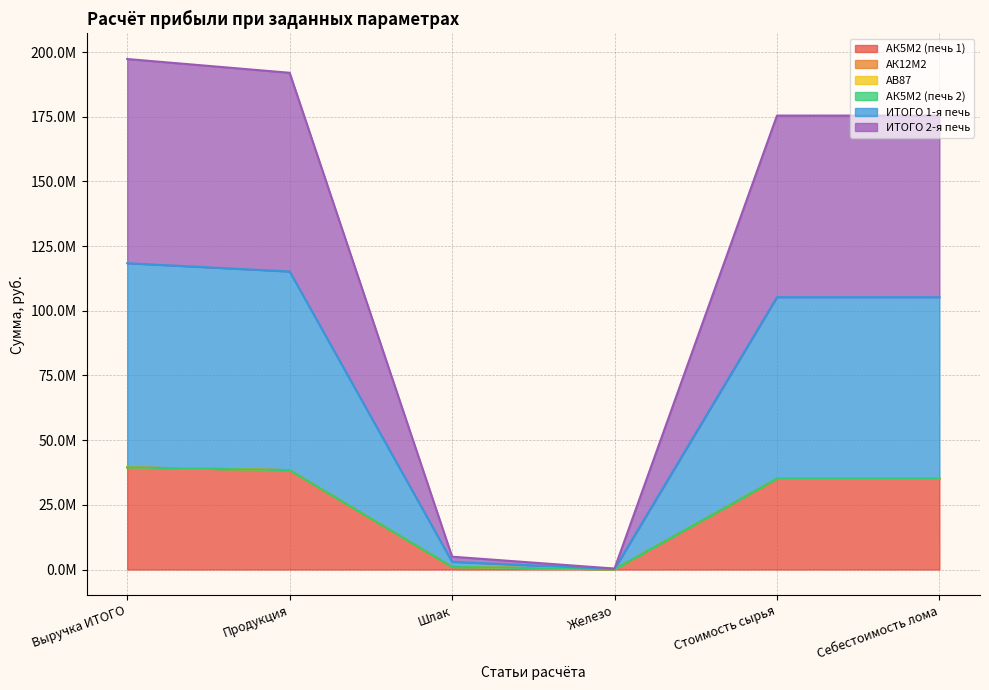

True or false: АК5М2 (печь 1) and ИТОГО 2-я печь cross at least once.

False